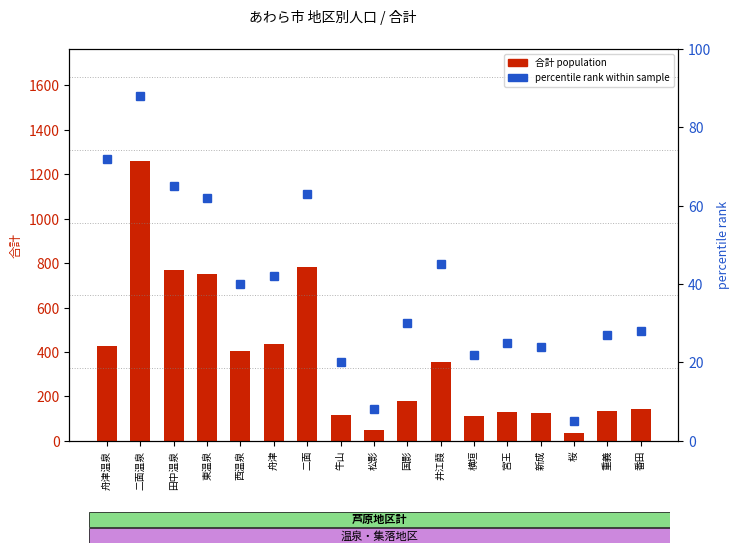

What is the label of the 17th bar from the left?

番田